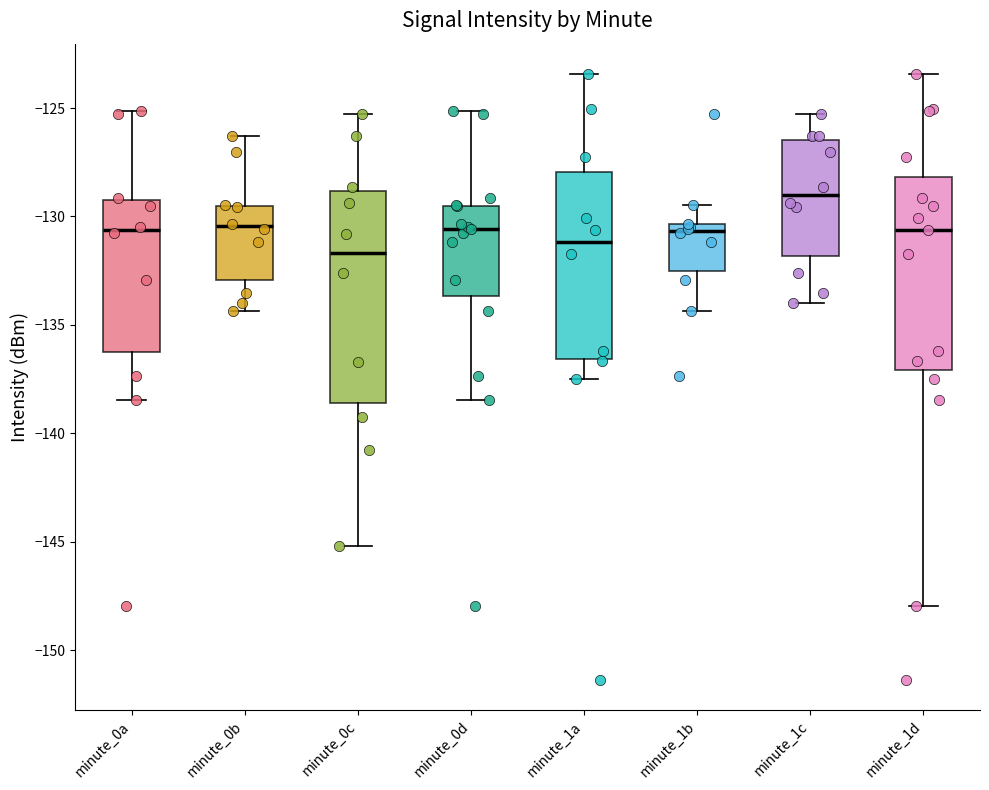

Comparing the boxes themselves (not the whiskers), which one is the tallest?

minute_0c